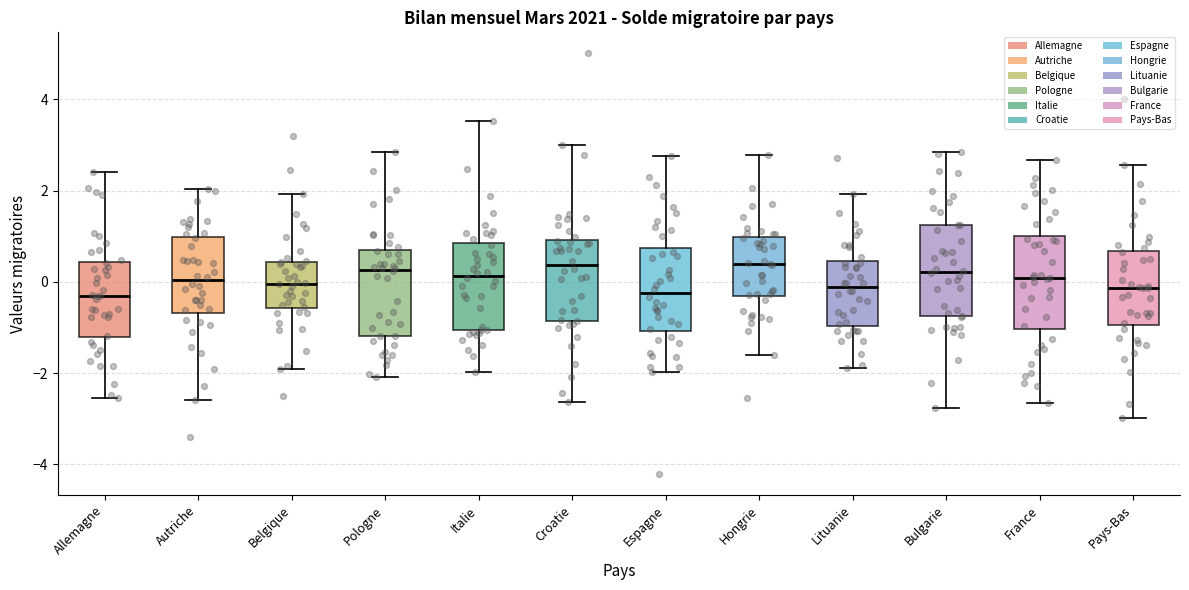

Reading left to right, transcribe this box plot: for each box, give where its median line is, the range the box spans, and where its two whiskers end, as read against the y-axis. The values are not printed on the chart, so give them approximately, as read against the axis.

Allemagne: median -0.4, box -1.2 to 0.4, whiskers -2.6 to 2.4
Autriche: median 0.0, box -0.6 to 1.0, whiskers -2.6 to 2.0
Belgique: median 0.0, box -0.6 to 0.4, whiskers -2.0 to 2.0
Pologne: median 0.2, box -1.2 to 0.6, whiskers -2.0 to 2.8
Italie: median 0.2, box -1.0 to 0.8, whiskers -2.0 to 3.6
Croatie: median 0.4, box -0.8 to 1.0, whiskers -2.6 to 3.0
Espagne: median -0.2, box -1.0 to 0.8, whiskers -2.0 to 2.8
Hongrie: median 0.4, box -0.4 to 1.0, whiskers -1.6 to 2.8
Lituanie: median -0.2, box -1.0 to 0.4, whiskers -1.8 to 2.0
Bulgarie: median 0.2, box -0.8 to 1.2, whiskers -2.8 to 2.8
France: median 0.0, box -1.0 to 1.0, whiskers -2.6 to 2.6
Pays-Bas: median -0.2, box -1.0 to 0.6, whiskers -3.0 to 2.6